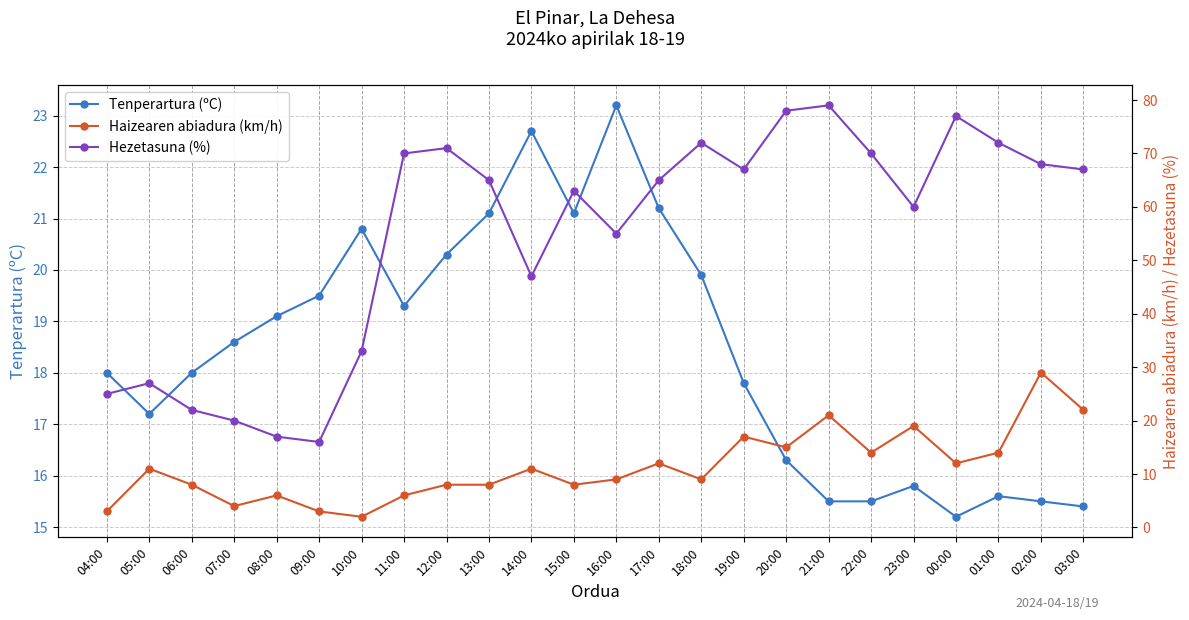

What are all the series names shown in the legend?

Tenperartura (ºC), Haizearen abiadura (km/h), Hezetasuna (%)